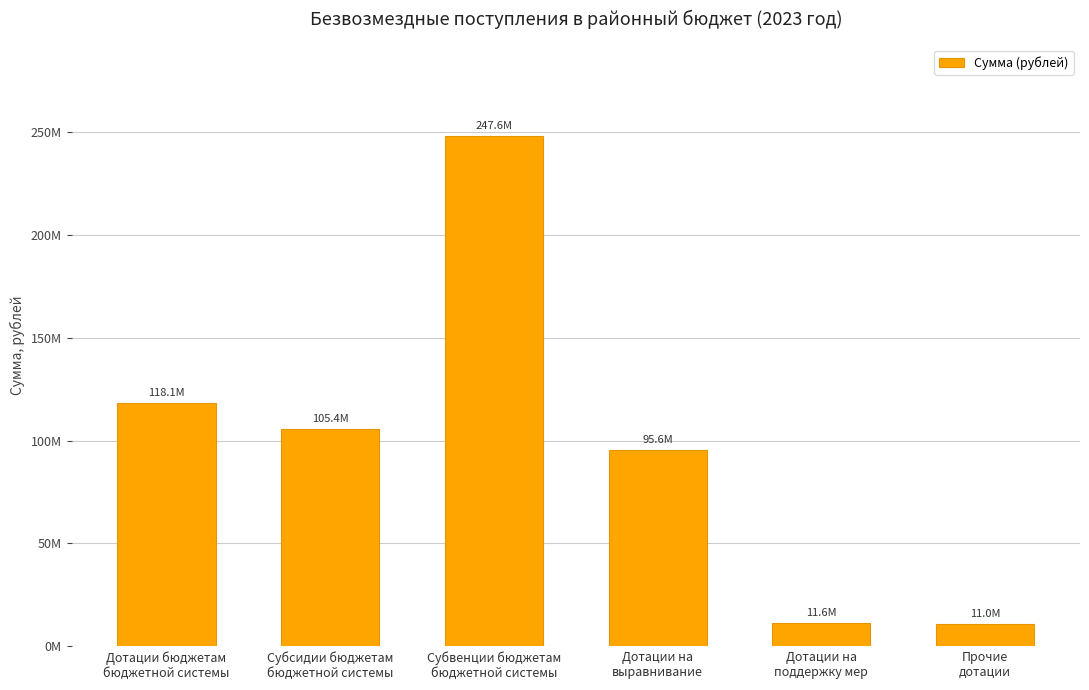

Where does the data first go above 105372535?

Дотации бюджетам
бюджетной системы